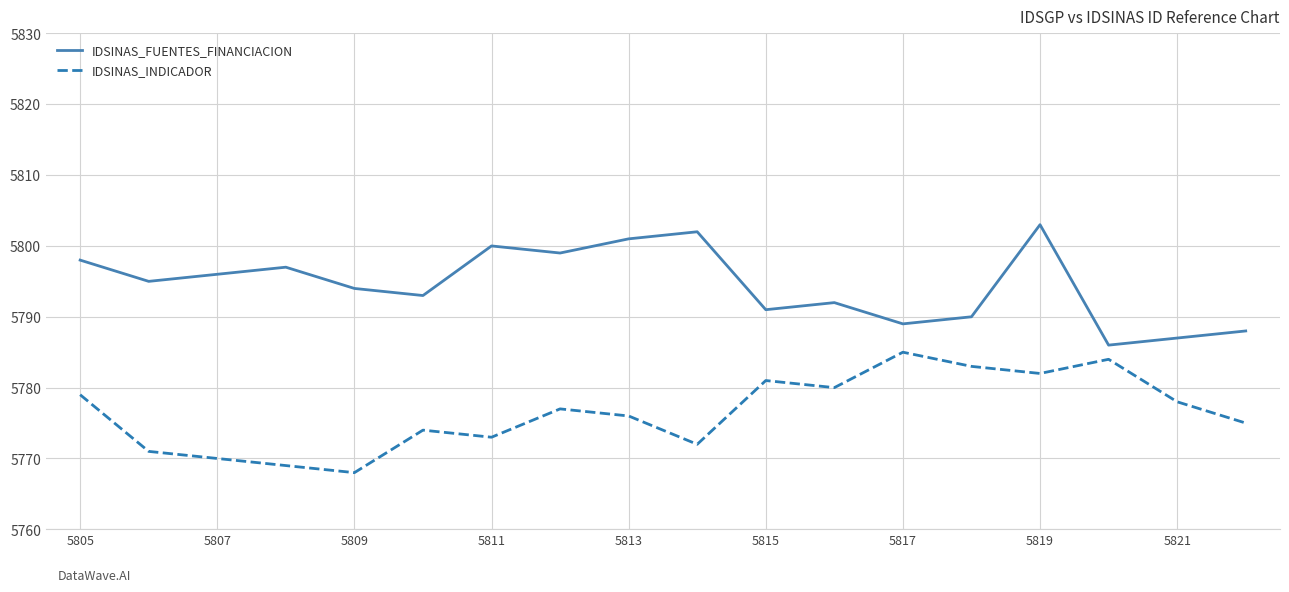

What is the highest value of the IDSINAS_FUENTES_FINANCIACION series?

5803